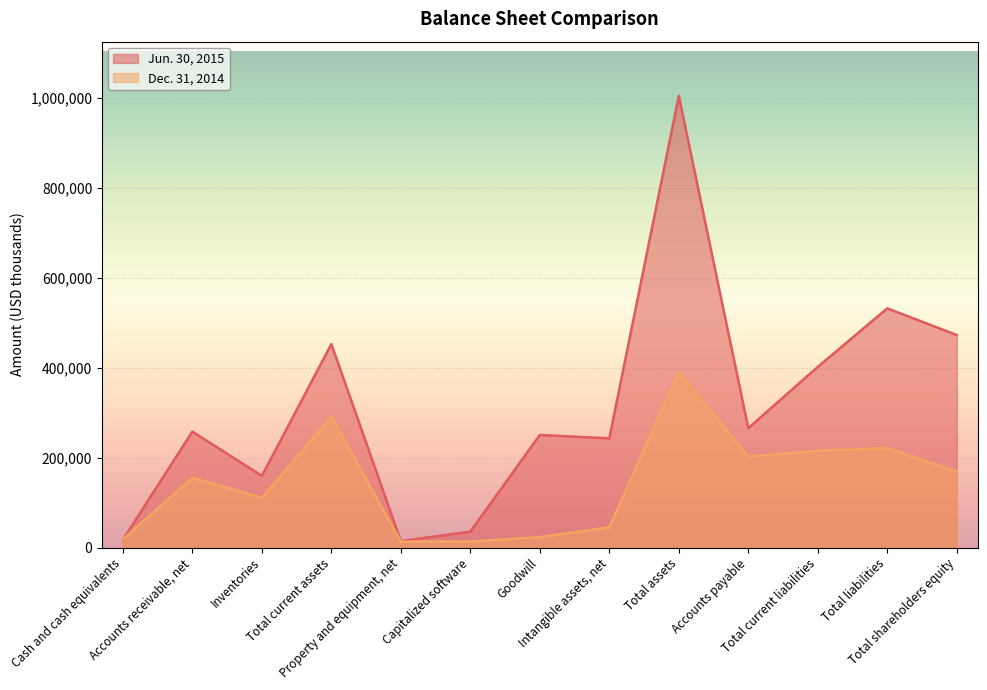

Rank the categories by Jun. 30, 2015 value from highest to lowest.

Total assets, Total liabilities, Total shareholders equity, Total current assets, Total current liabilities, Accounts payable, Accounts receivable, net, Goodwill, Intangible assets, net, Inventories, Capitalized software, Cash and cash equivalents, Property and equipment, net